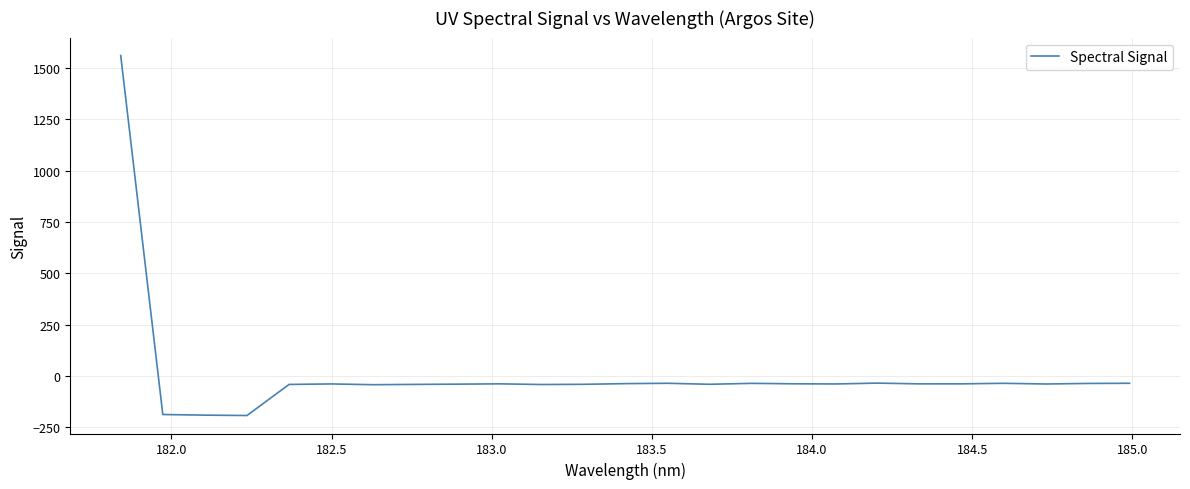

Is this an area chart (filled region under the line)?

No